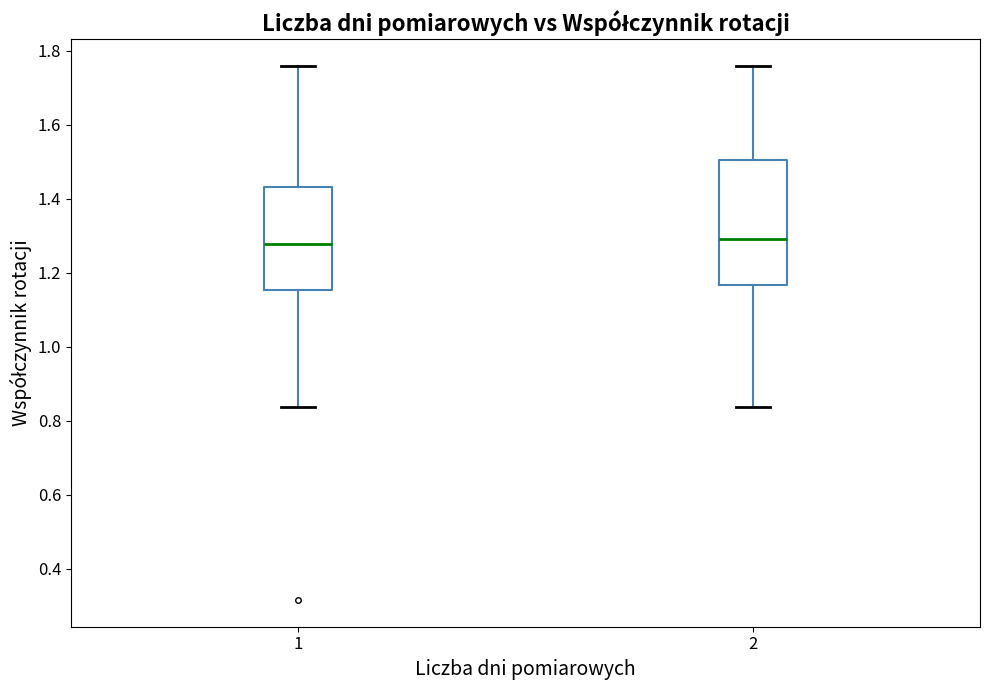

Reading left to right, transcribe this box plot: for each box, give where its median line is, the range the box spans, and where its two whiskers end, as read against the y-axis. The values are not printed on the chart, so give them approximately, as read against the axis.

1: median 1.28, box 1.16 to 1.44, whiskers 0.84 to 1.76
2: median 1.30, box 1.16 to 1.50, whiskers 0.84 to 1.76